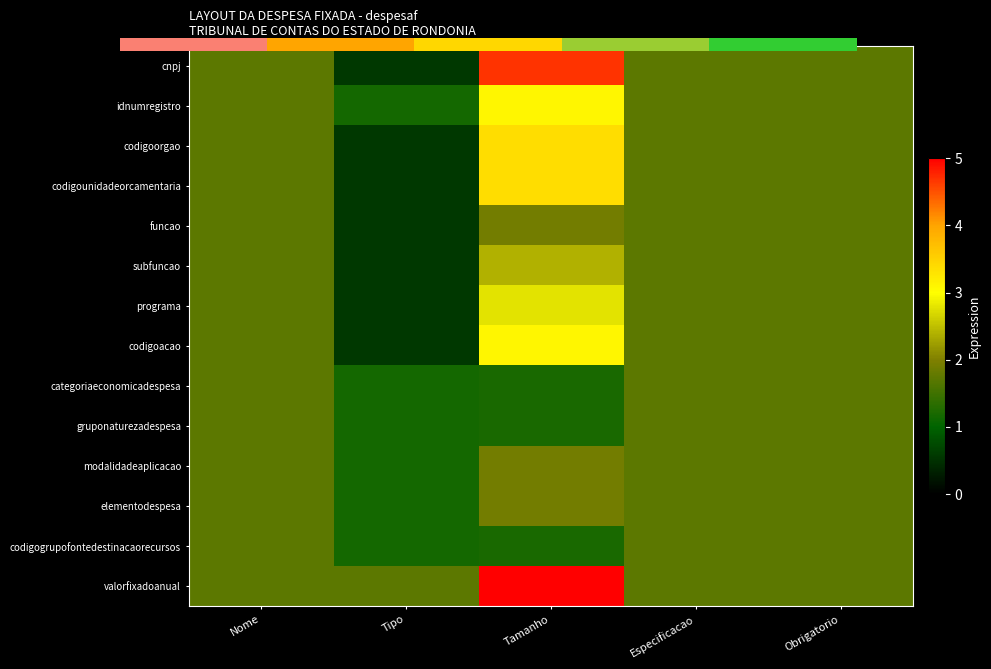

At which category does the chart reach its peak across all series?

Tamanho